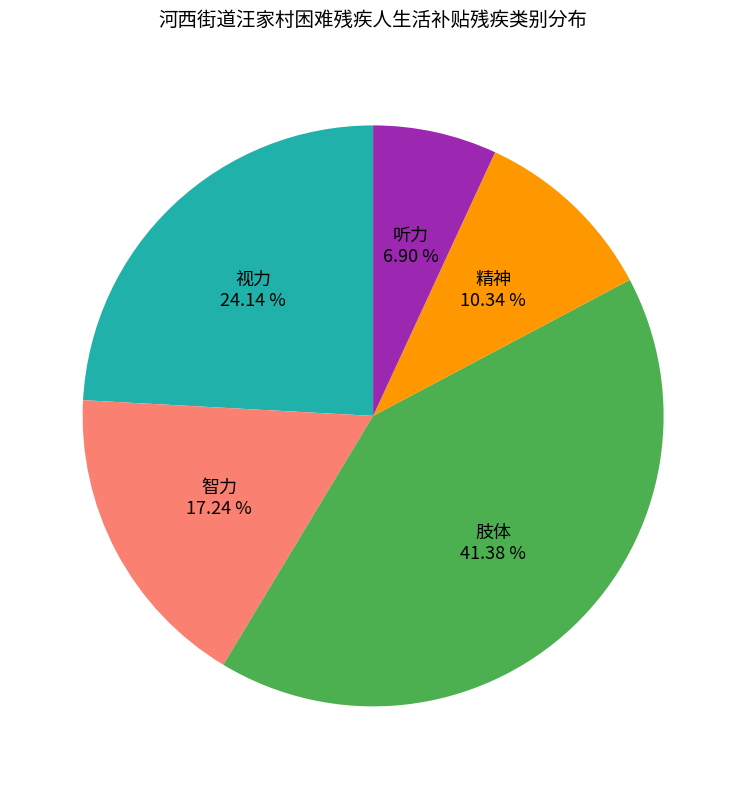

Which slice is the largest?

肢体